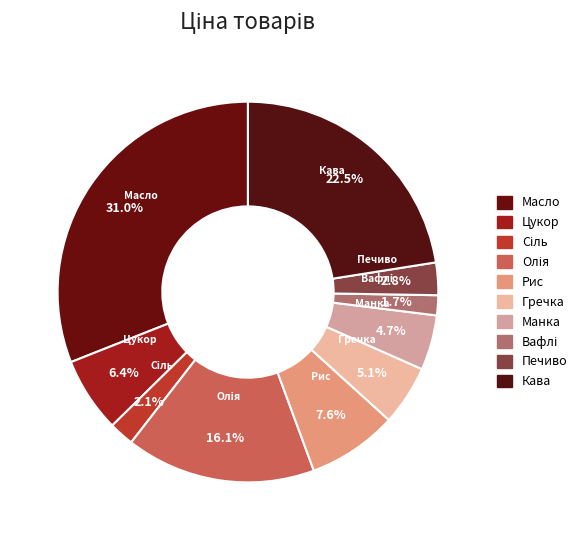

Which category has the smallest portion of the pie?

Вафлі